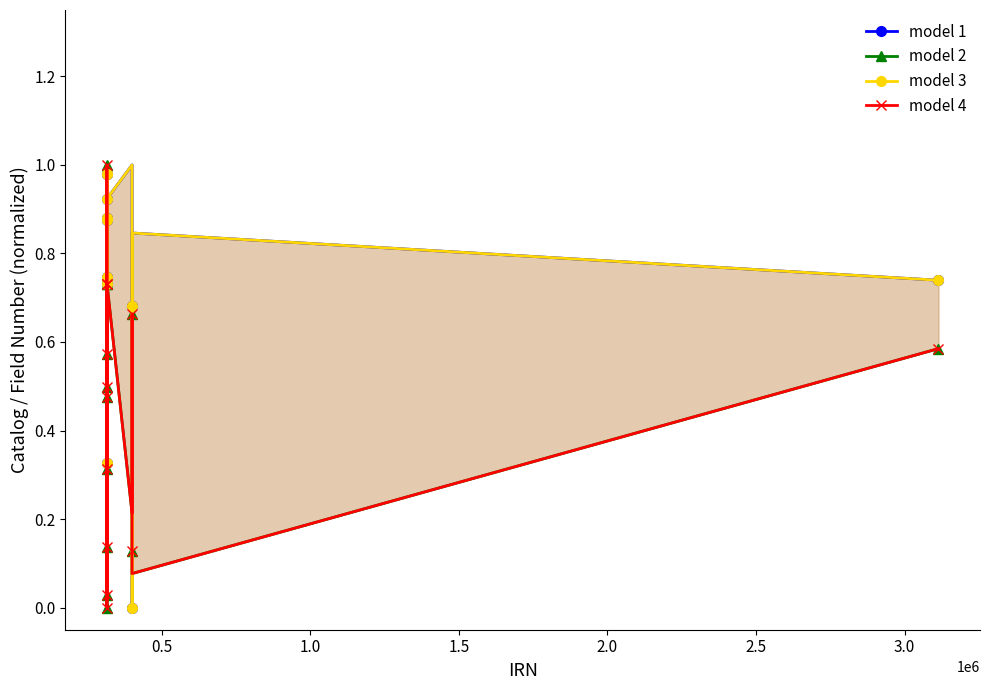

How many lines are shown in the chart?

4